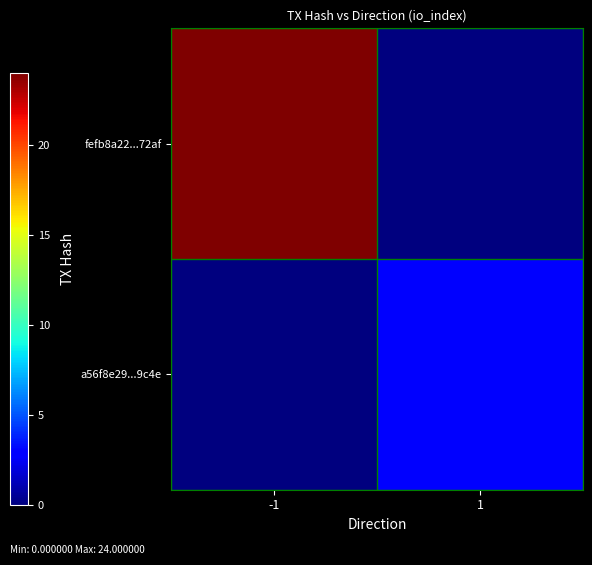

Reading left to right, transcribe all the data shown in this chart.

fefb8a22...72af: -1=24	1=0
a56f8e29...9c4e: -1=0	1=3